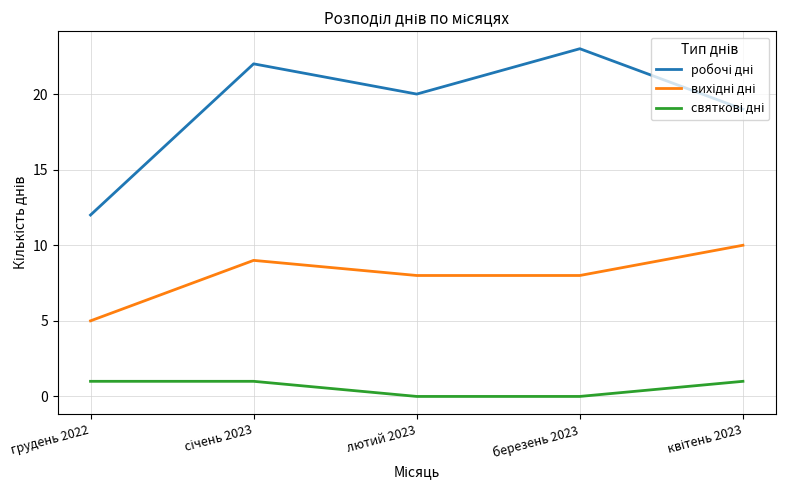

What is the difference between the highest and lowest values at грудень 2022?

11